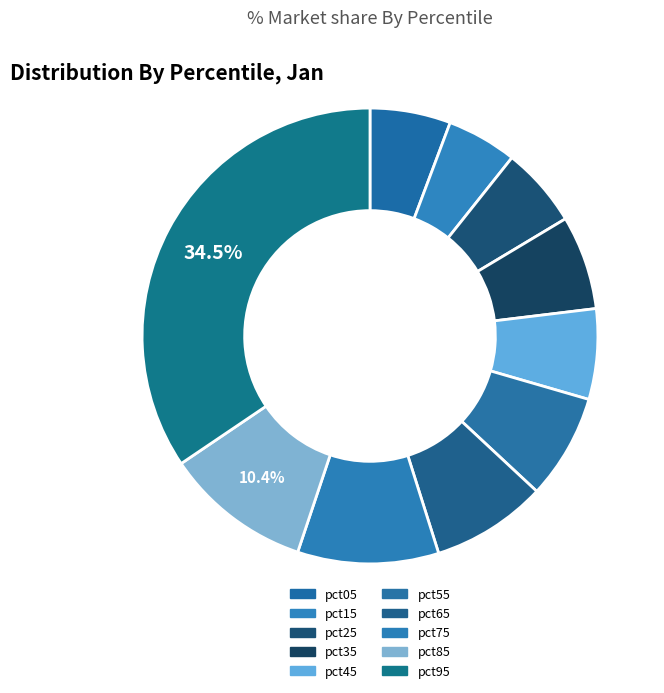

To the nearest percent, what is the combined percentage of pct55 and pct15?

12%